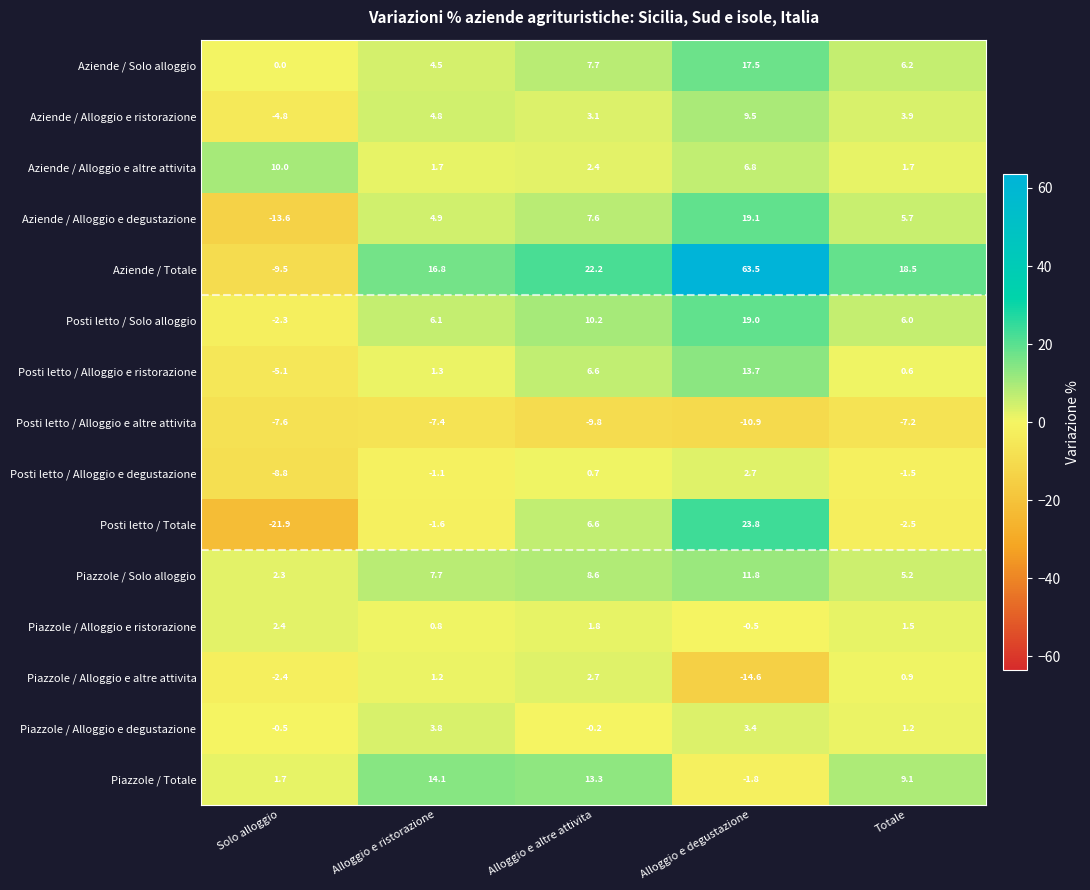

What value does the Aziende / Totale series have at Solo alloggio?

-9.5